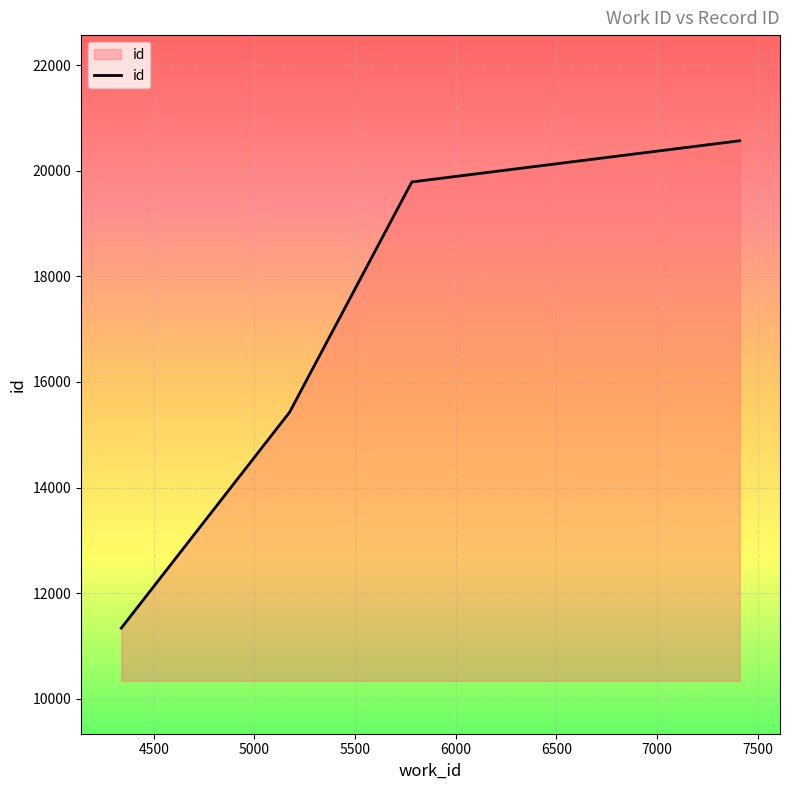

True or false: the data has more than 2 interior local peaks.

False